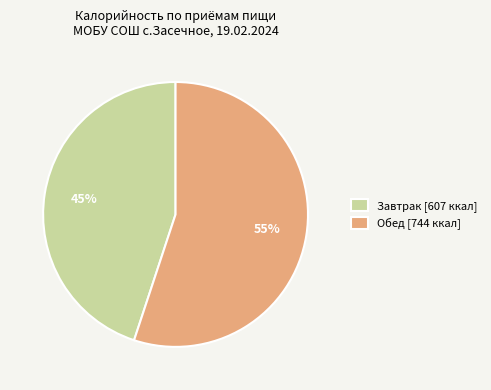

The Обед [744 ккал] slice represents 50% of the pie. True or false?

False